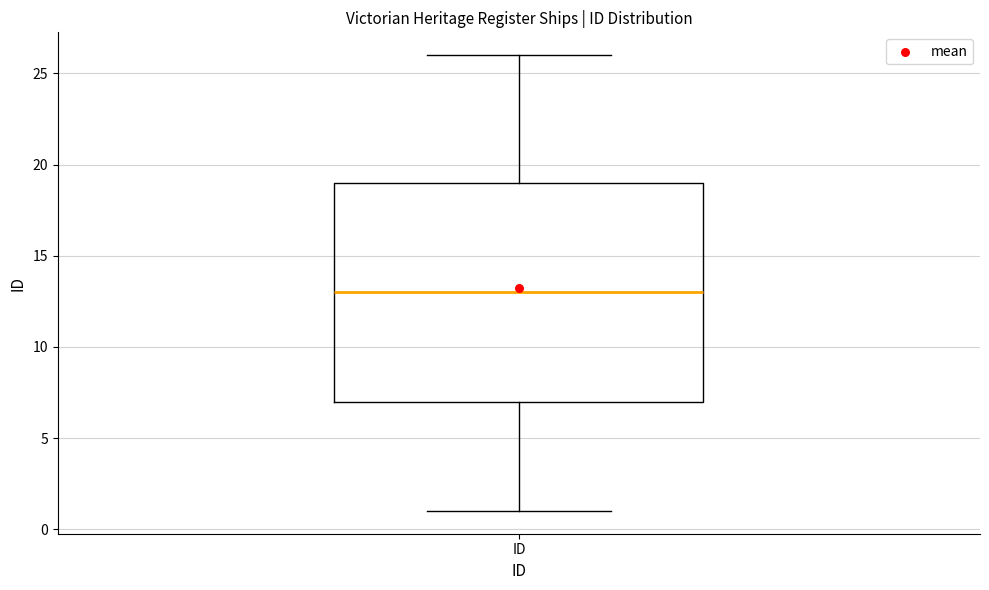

Read this box plot against the y-axis: the position of the median line, the range covered by the box, and the ends of both whiskers. The values are not printed on the chart, so give them approximately, as read against the axis.

median 13, box 7 to 19, whiskers 1 to 26